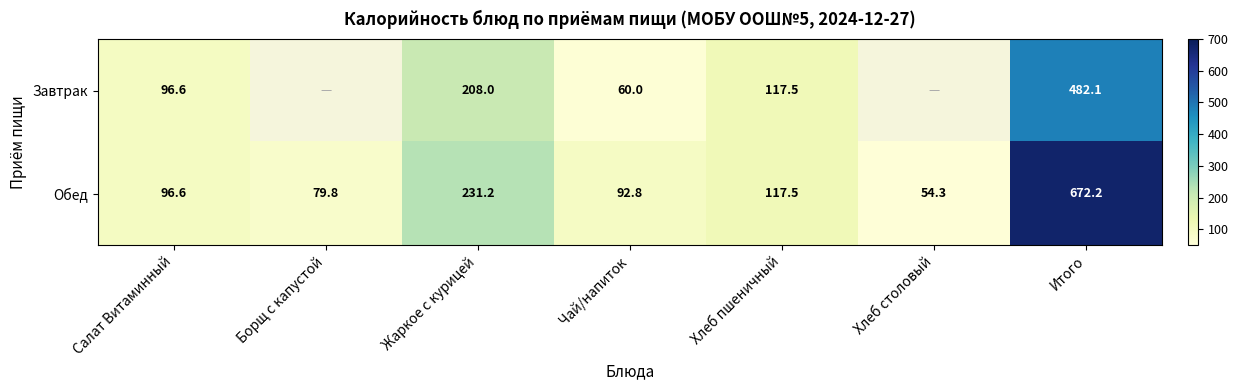

What is the approximate value of Обед at Хлеб пшеничный?

117.5